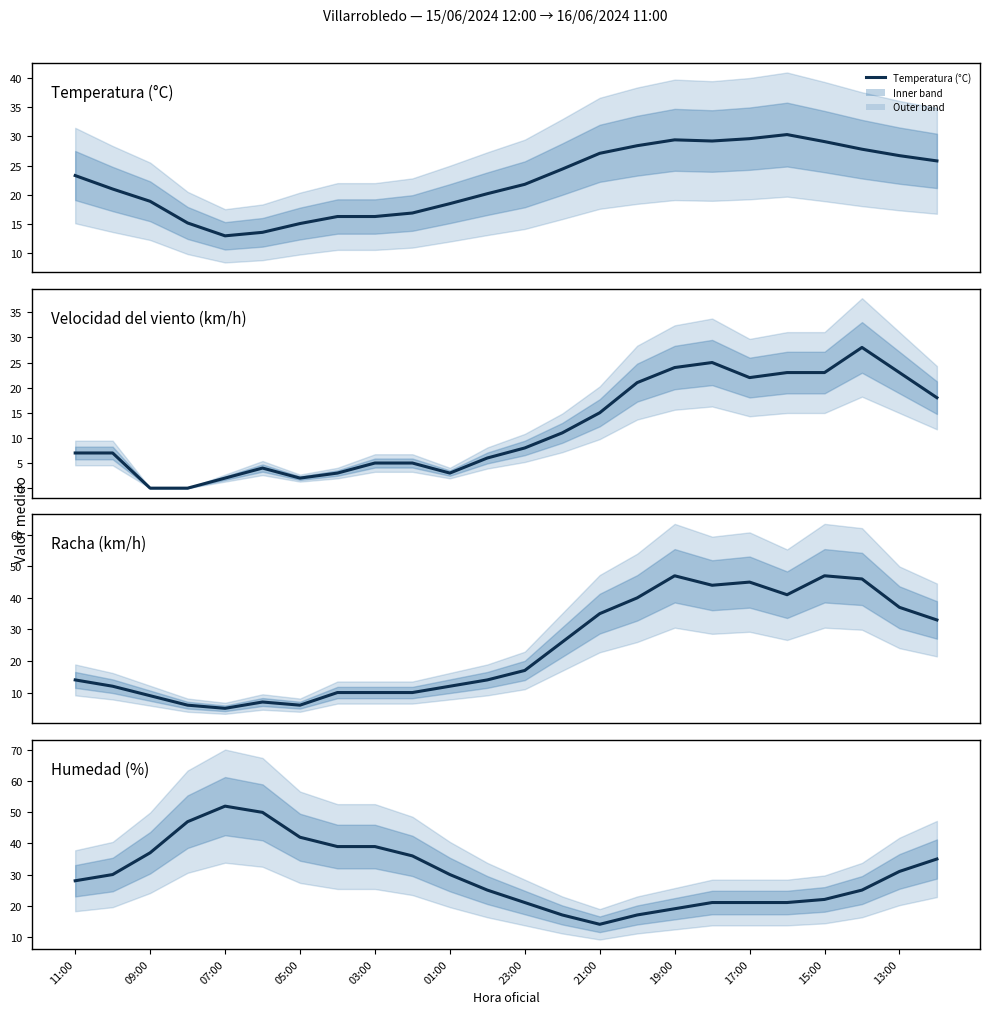

How many lines are shown in the chart?

4